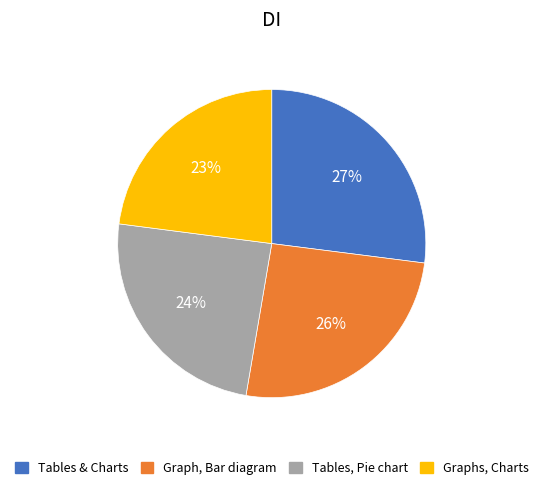

Does Graphs, Charts account for over 50% of the chart?

No